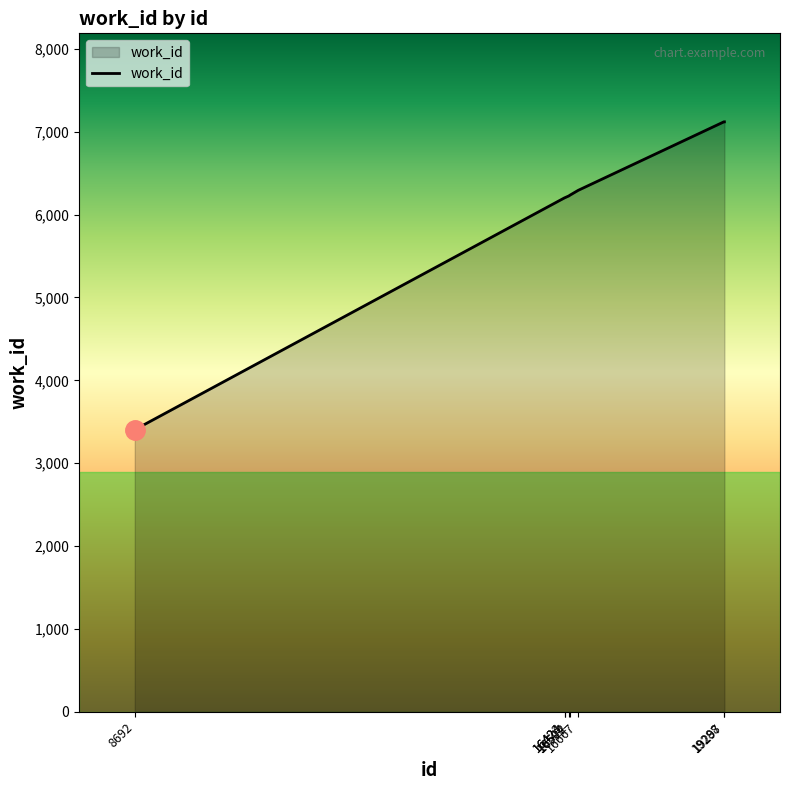

What is the difference between the values at 16424 and 8692?

2799